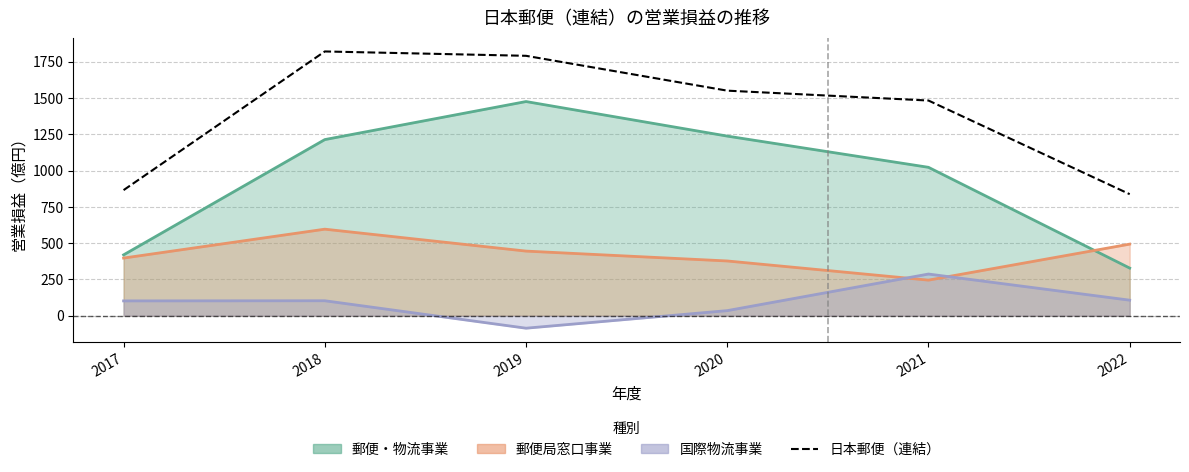

List the labels in order of value, smallest first.

2022, 2017, 2021, 2020, 2019, 2018